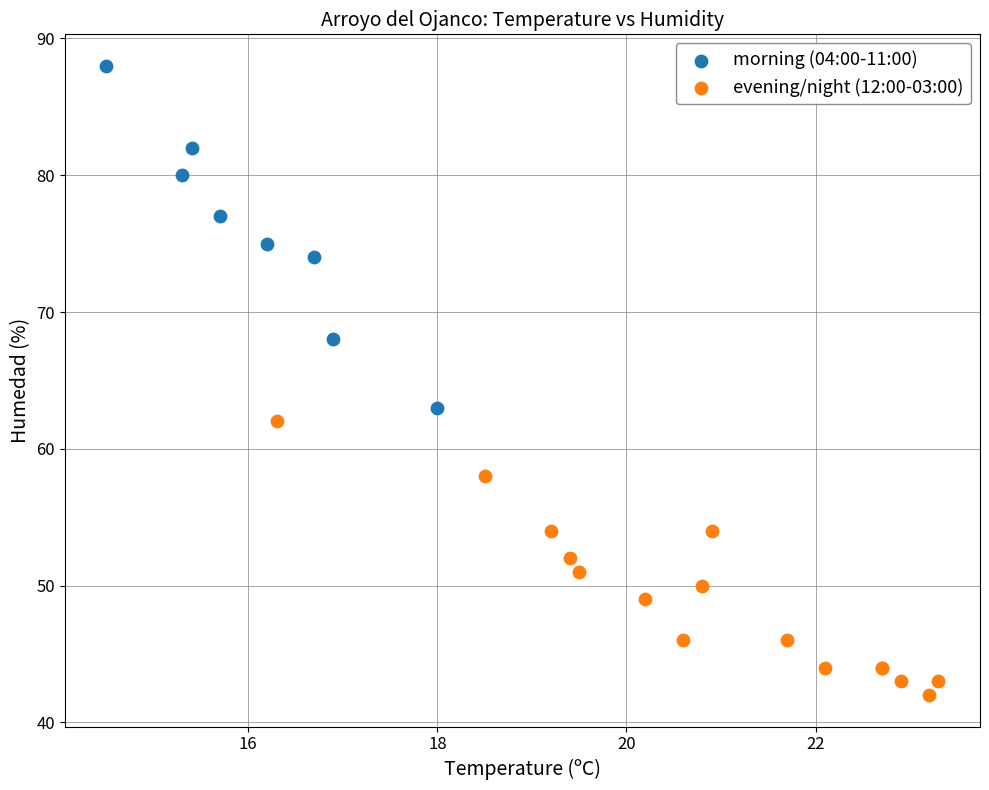

Which series has the widest spread of Y values?

morning (04:00-11:00)